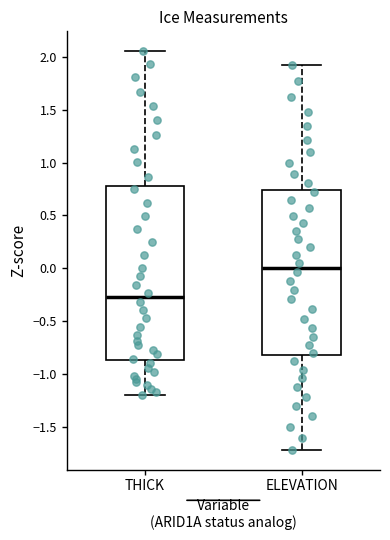

Which box is the tallest, from its lower edge to its upper edge?

THICK